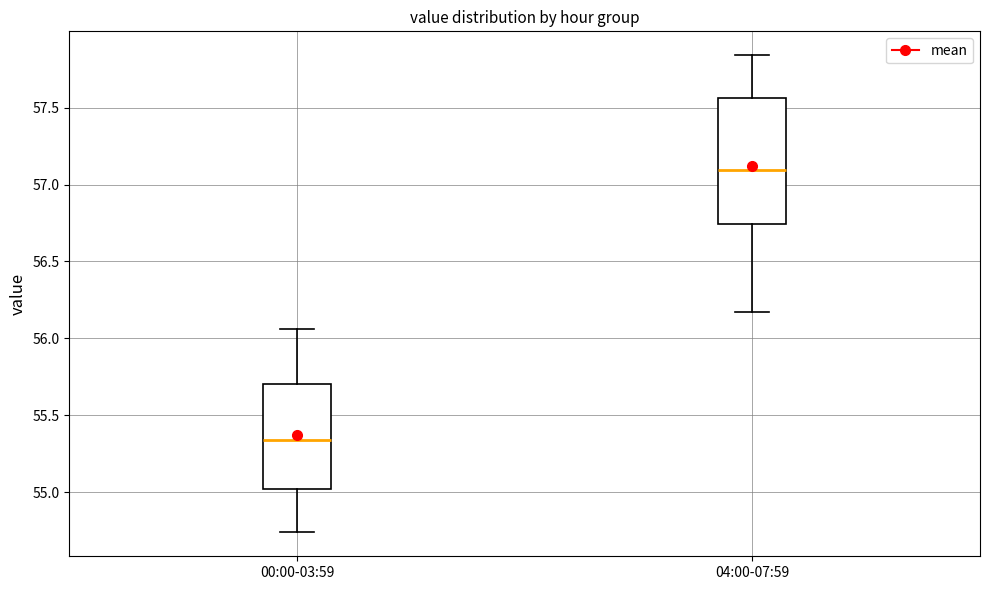

Where is the upper edge of the box for 04:00-07:59 on the y-axis? The values are not printed on the chart, so give them approximately, as read against the axis.

57.55